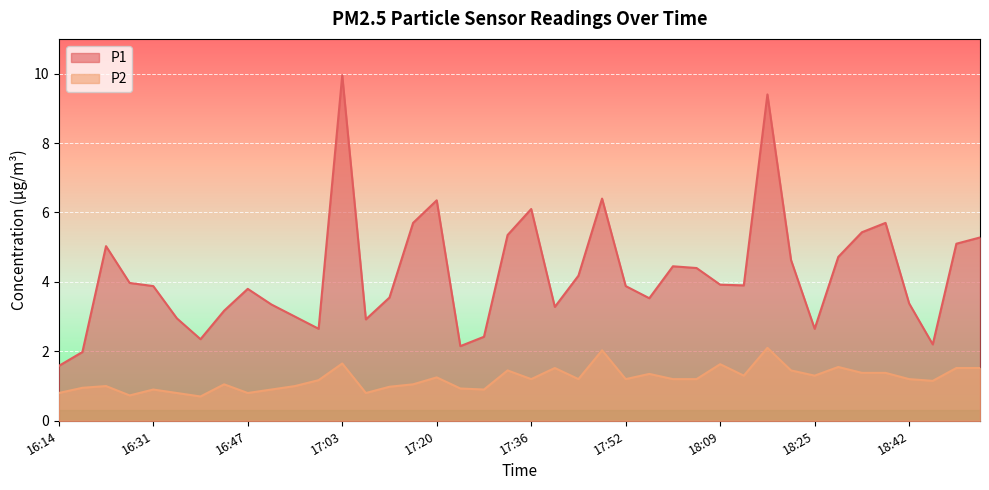

List the series in order of their overall mean, lowest first.

P2, P1